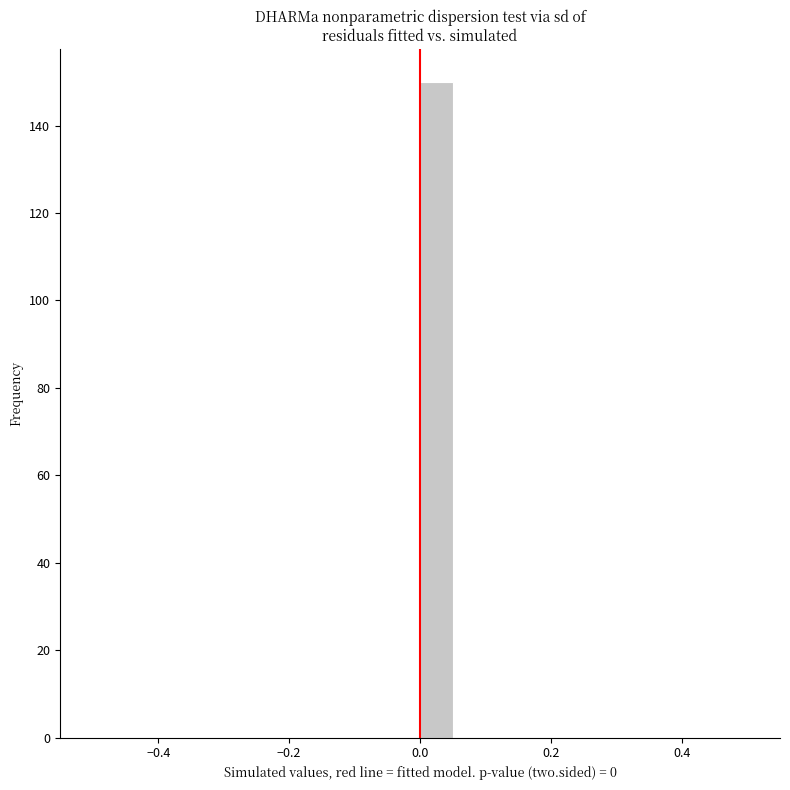

Read against the x-axis, roughly where is the centre of the tallest bar?

0.02